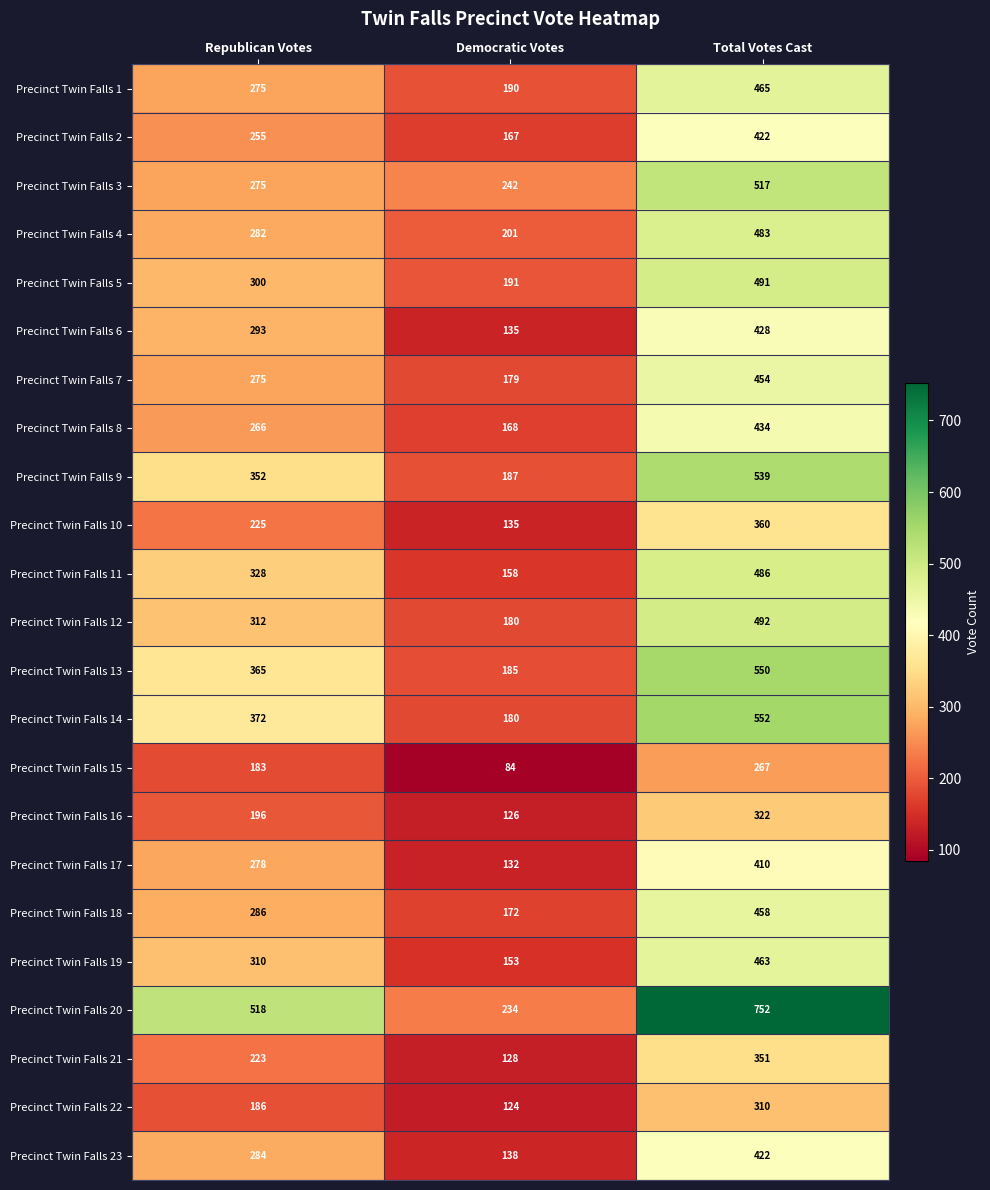

Read the Precinct Twin Falls 21 value at Democratic Votes, to the nearest 5.

130